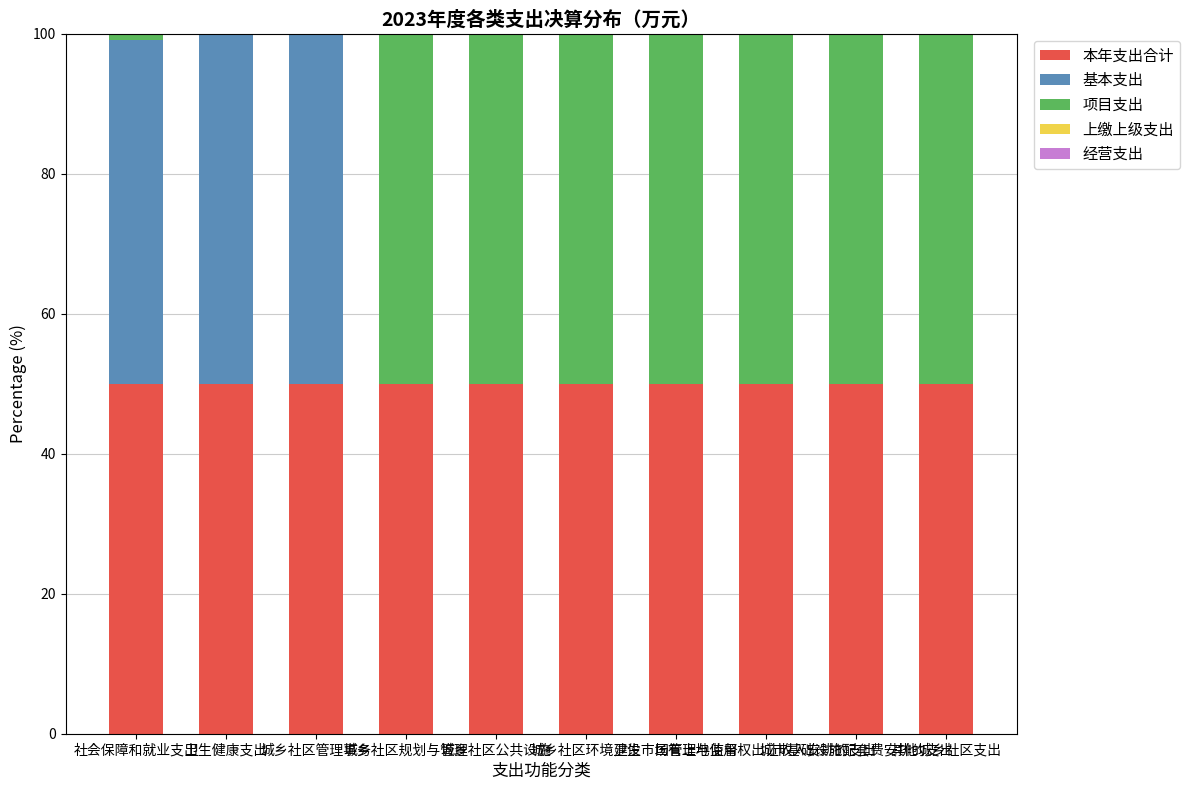

What is the highest value of the 本年支出合计 series?

50.0